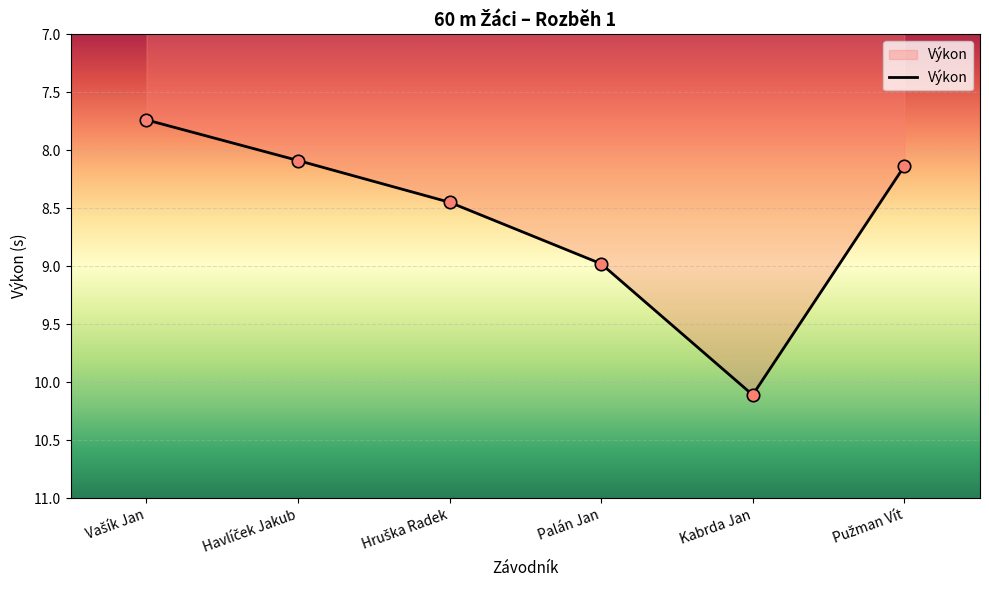

What is the ratio of the value at Palán Jan to the value at Kabrda Jan?

0.9